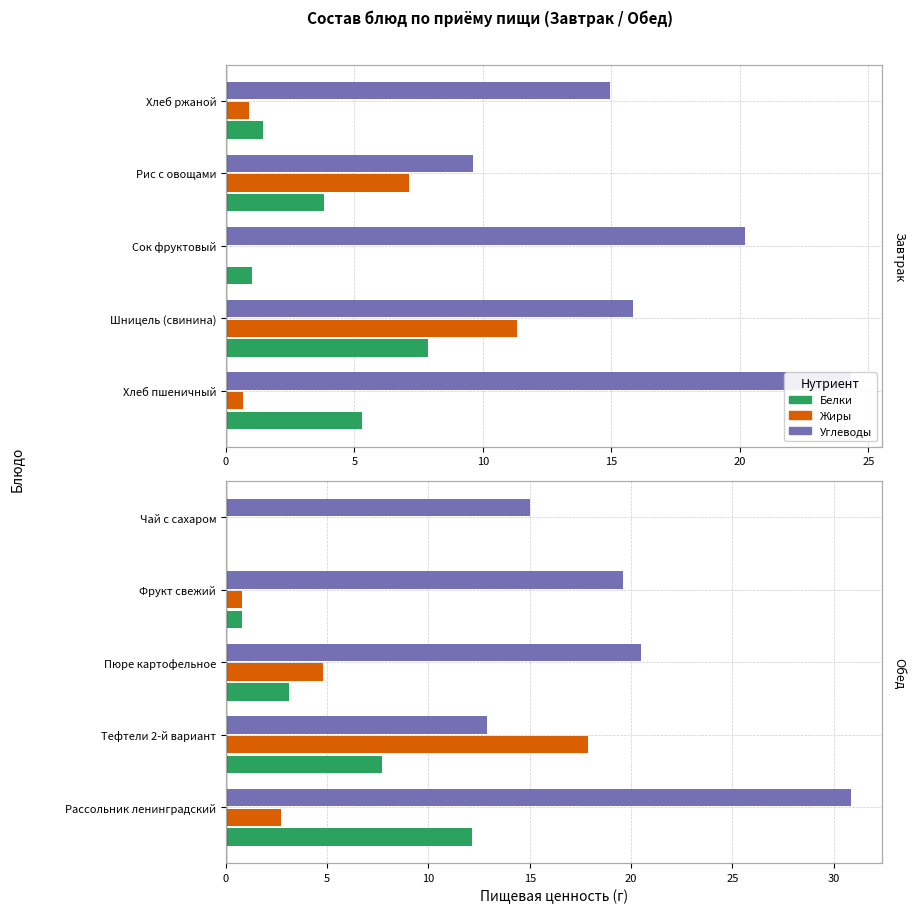

Is the value of Углеводы at Рассольник ленинградский greater than the value of Жиры at Рассольник ленинградский?

Yes